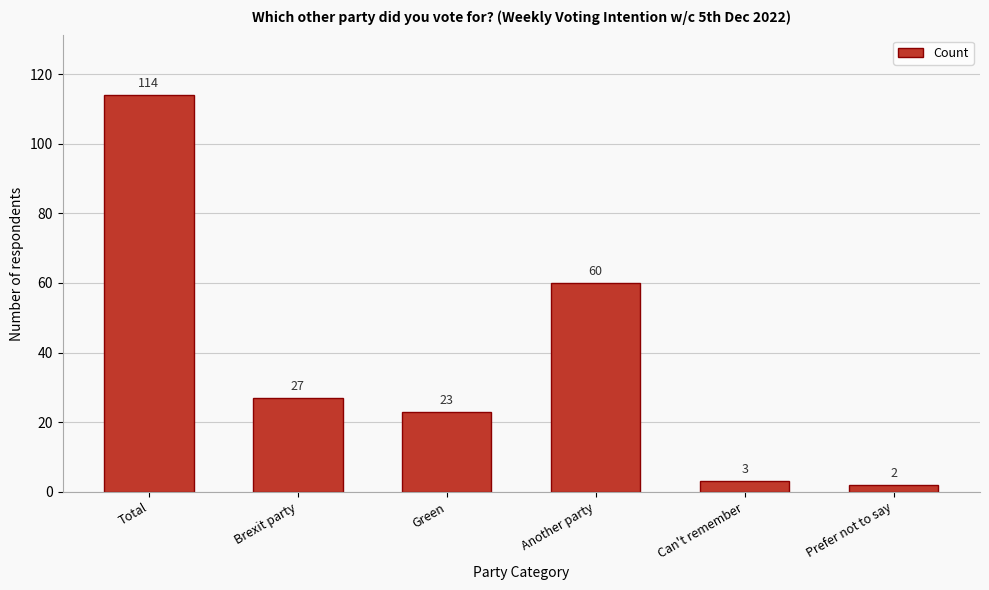

Reading left to right, extract all data points from this chart.

Total=114	Brexit party=27	Green=23	Another party=60	Can't remember=3	Prefer not to say=2